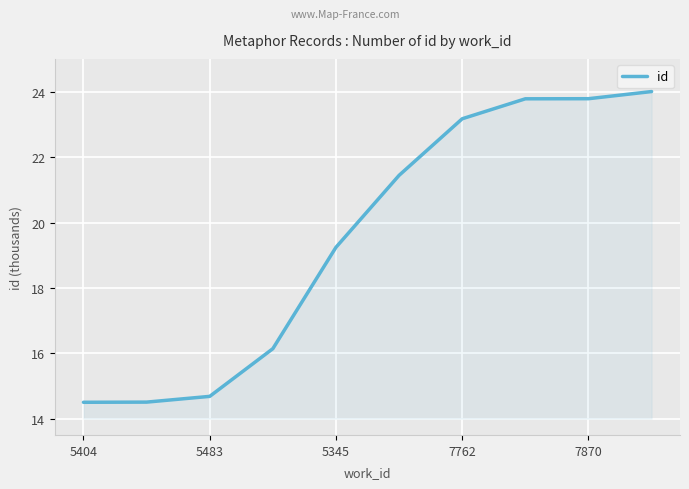

What is the difference between the maximum and minimum values?

9.5